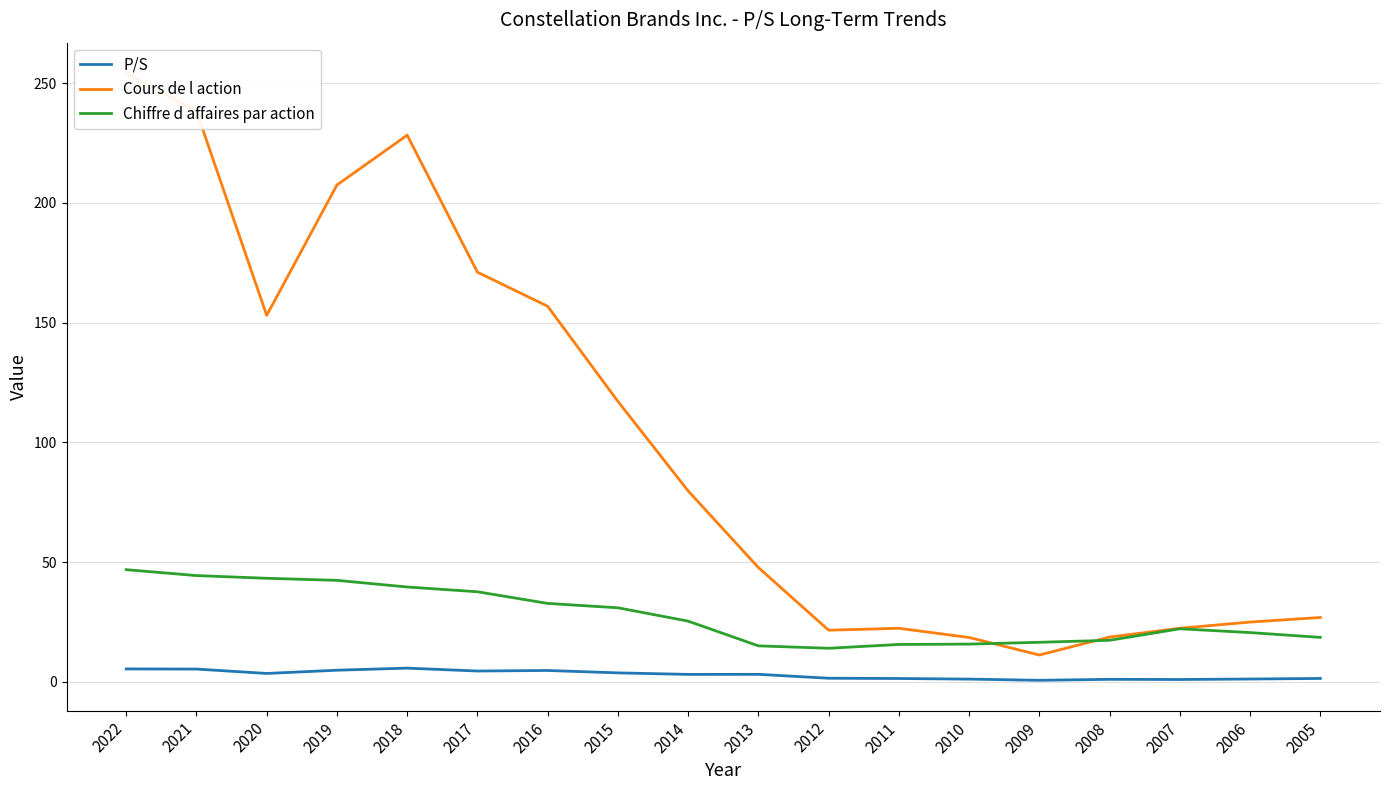

Does the chart have visible grid lines?

Yes